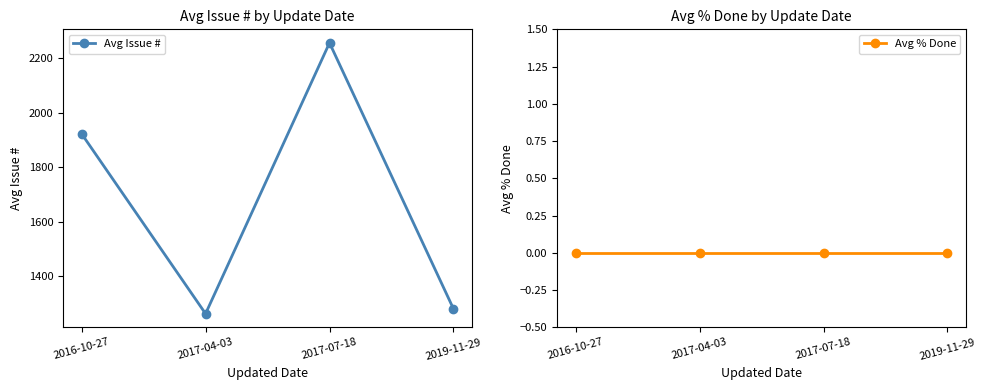

At which label is Avg % Done closest to 0?

2016-10-27